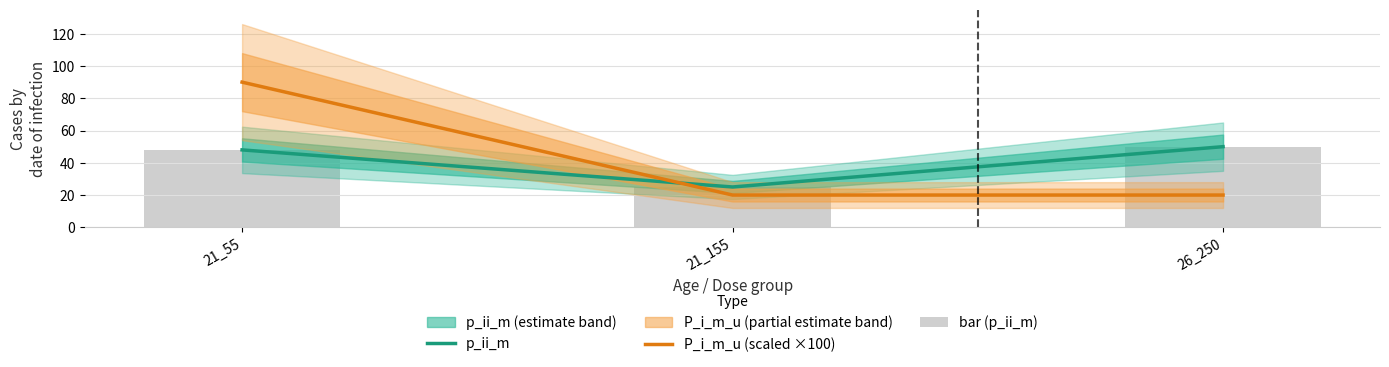

Which label corresponds to the smallest value in the chart?

21_155